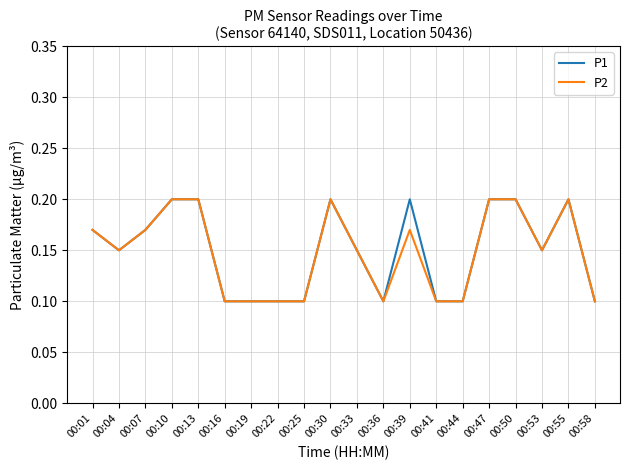

Is the value of P2 at 00:04 greater than the value of P1 at 00:58?

Yes